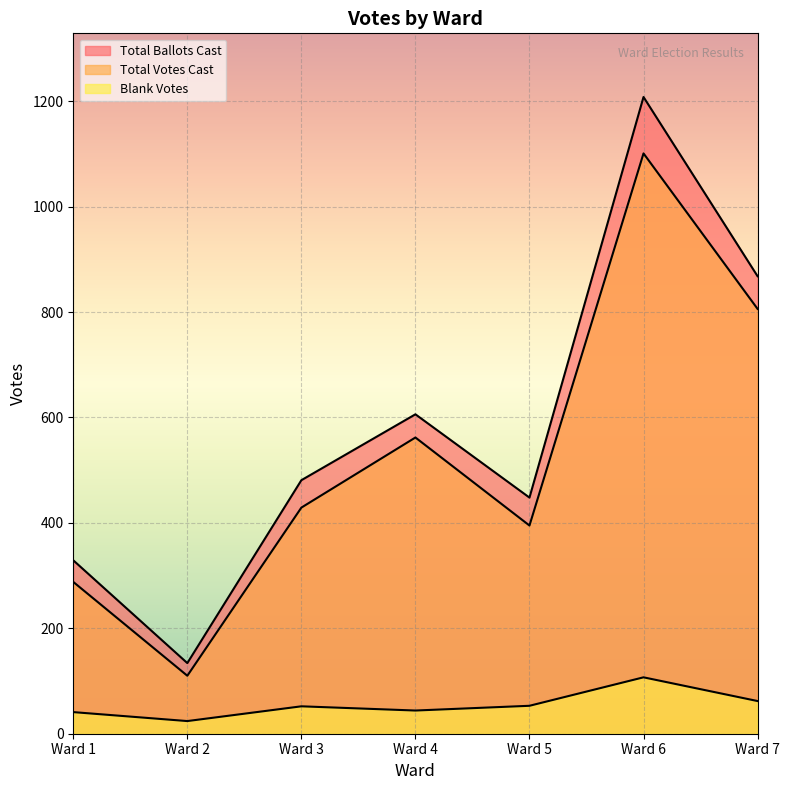

How many lines are shown in the chart?

3